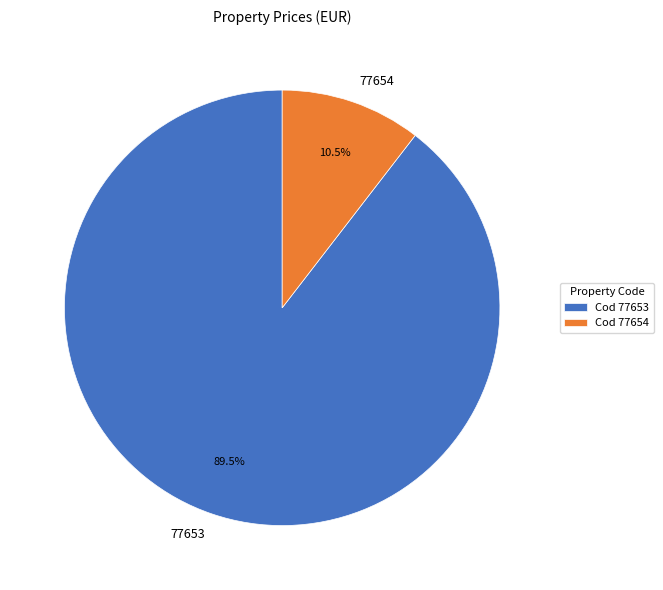

Which has a higher value, 77653 or 77654?

77653